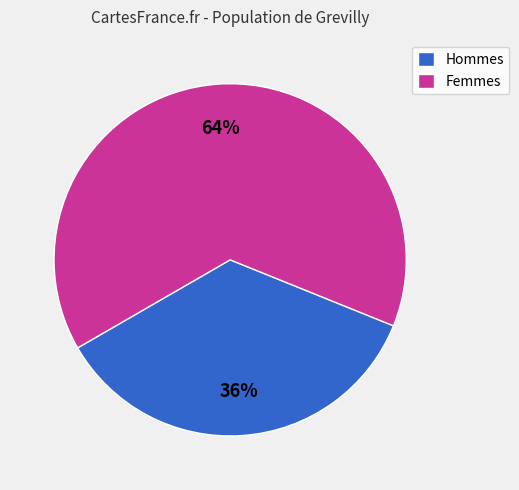

To the nearest percent, what is the average slice percentage?

50%